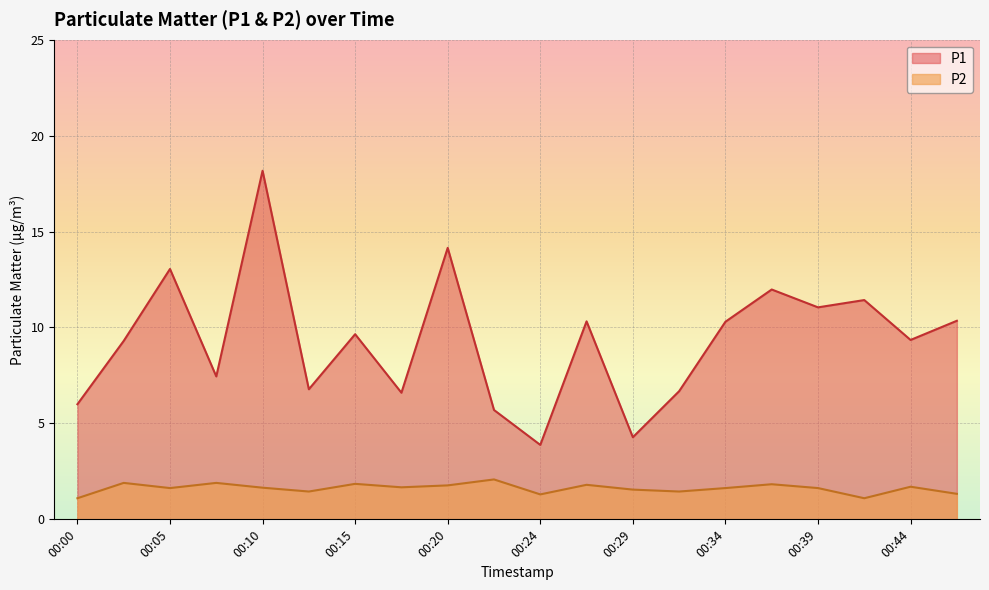

At how many categories does at least one series exceed 14?

2